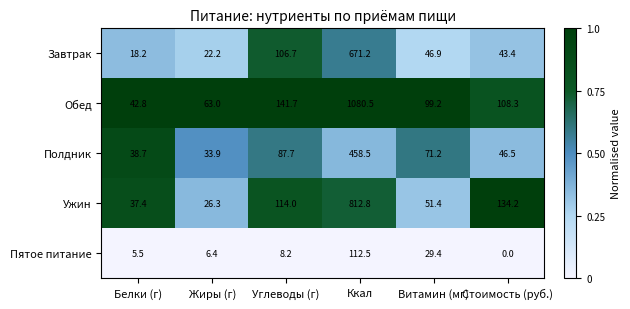

List the series in order of their peak value, lowest first.

Пятое питание, Полдник, Завтрак, Ужин, Обед